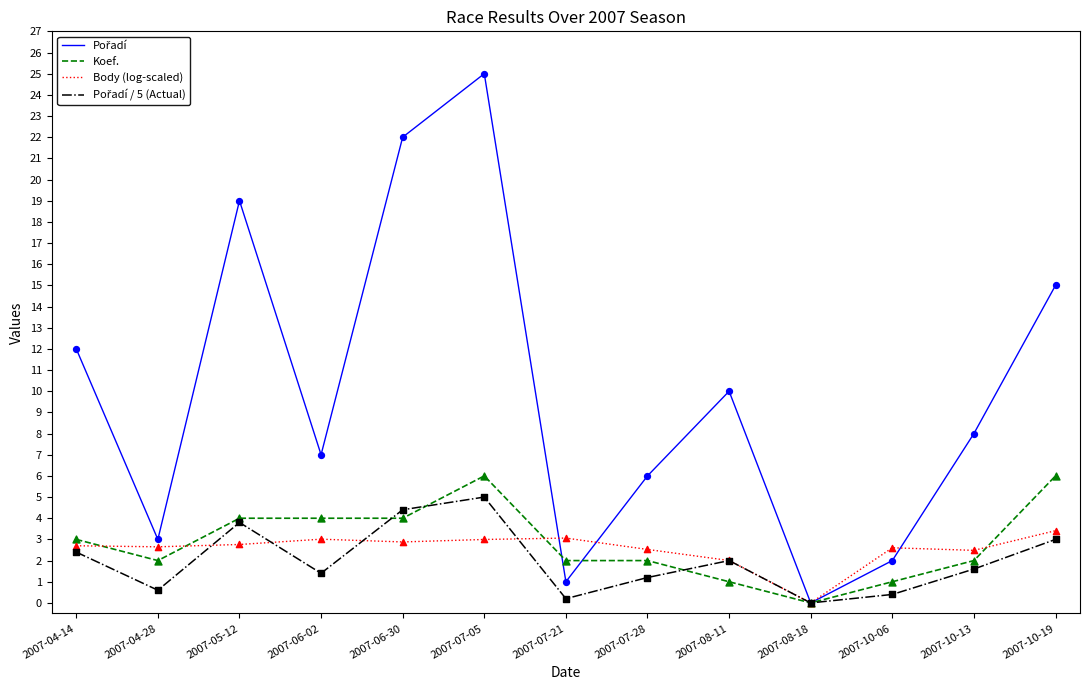

At which category is the sum across all series the highest?

2007-07-05